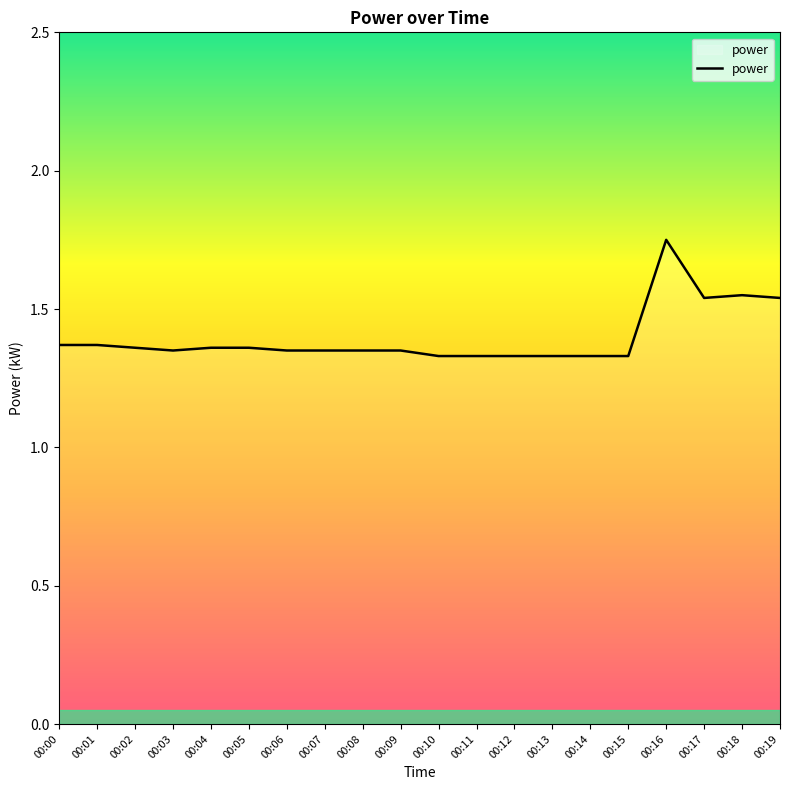

Which has a higher value, 00:17 or 00:06?

00:17